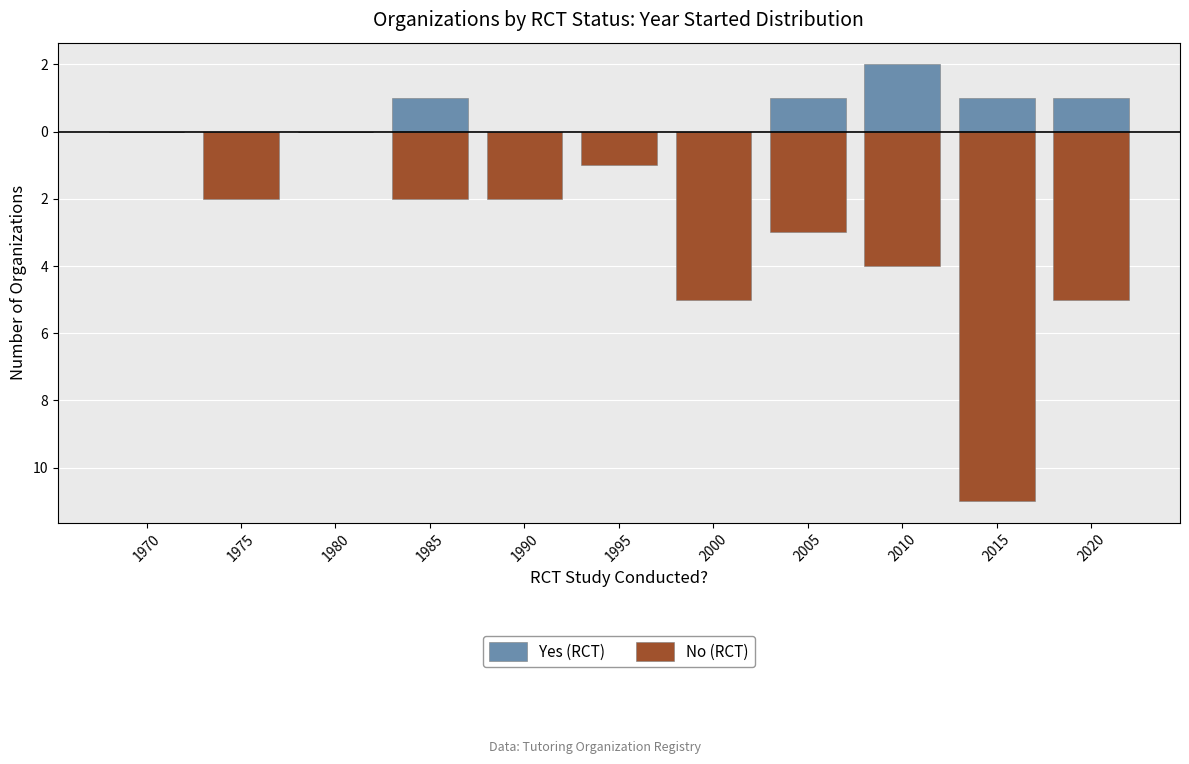

Which label corresponds to the smallest value in the chart?

2015